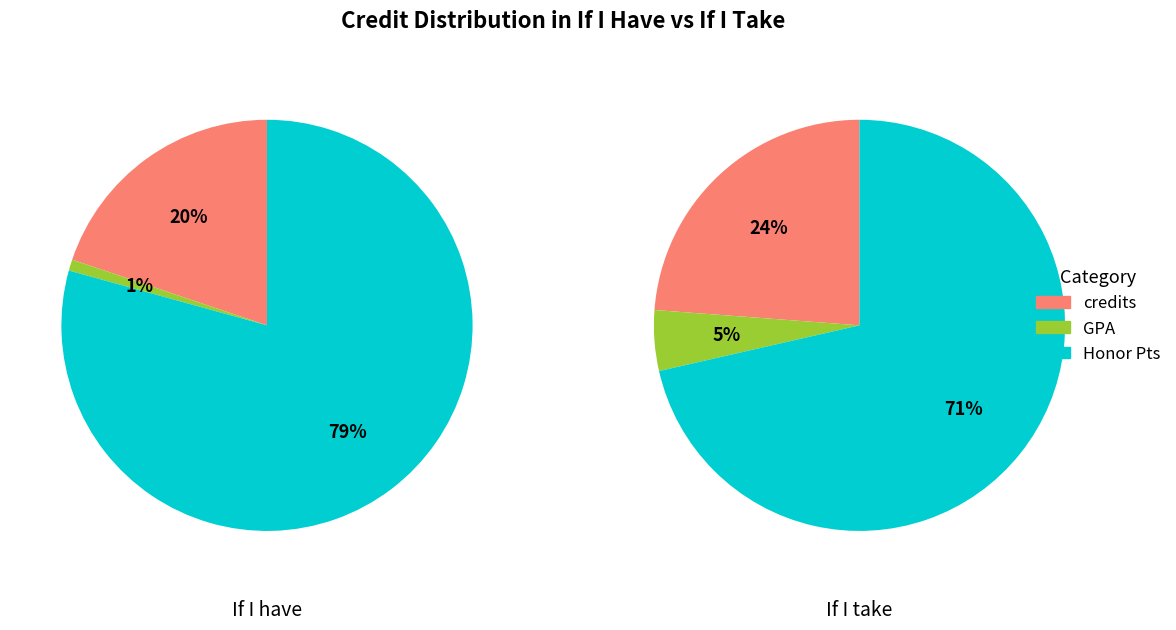

Does credits account for over 50% of the chart?

No